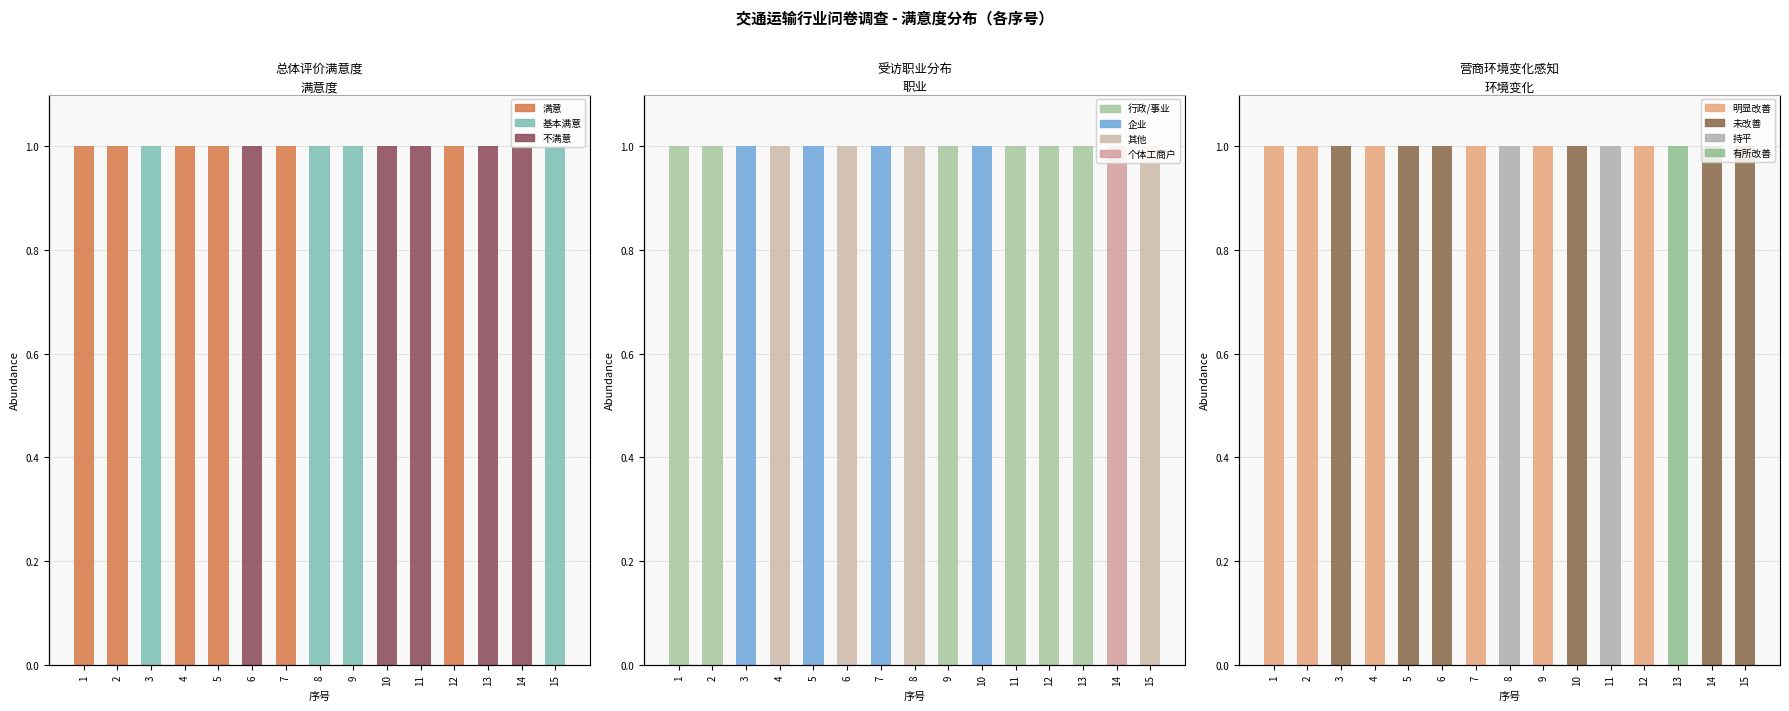

Which category has the highest value in the 满意 series?

1